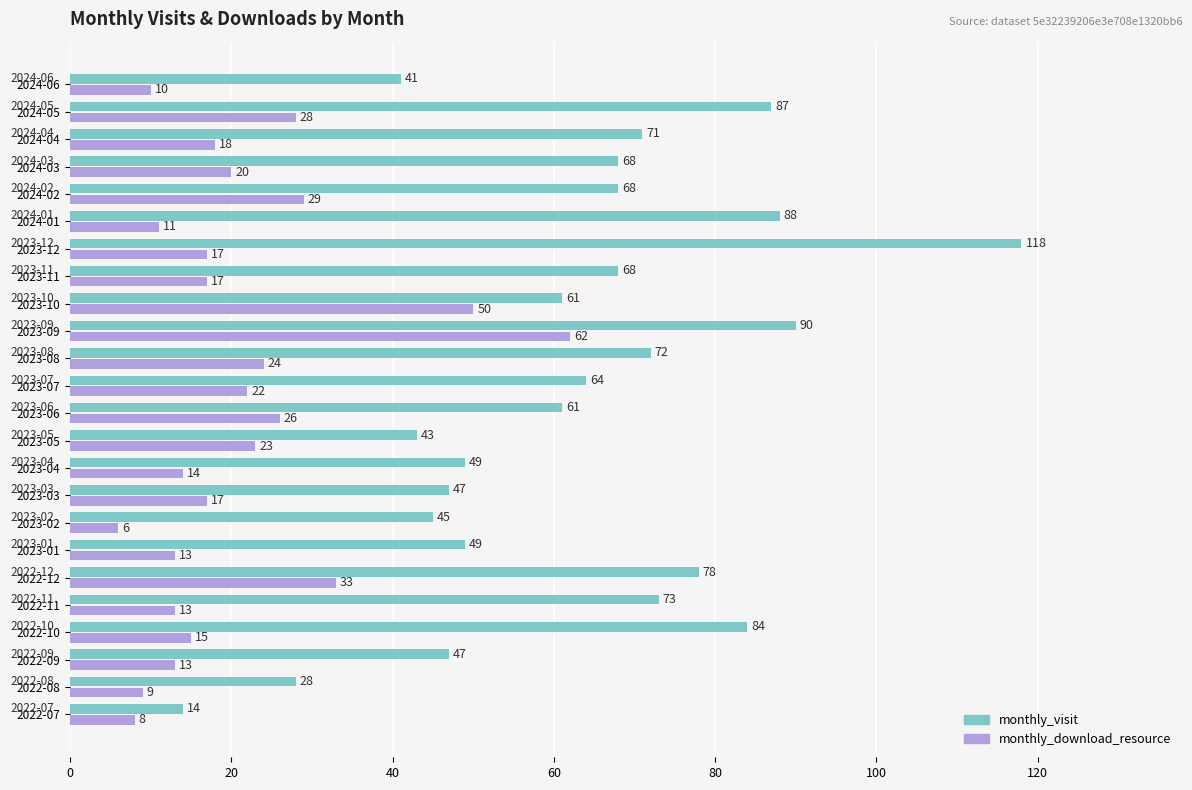

What is the difference between the monthly_download_resource values at 2023-08 and 2023-09?

38